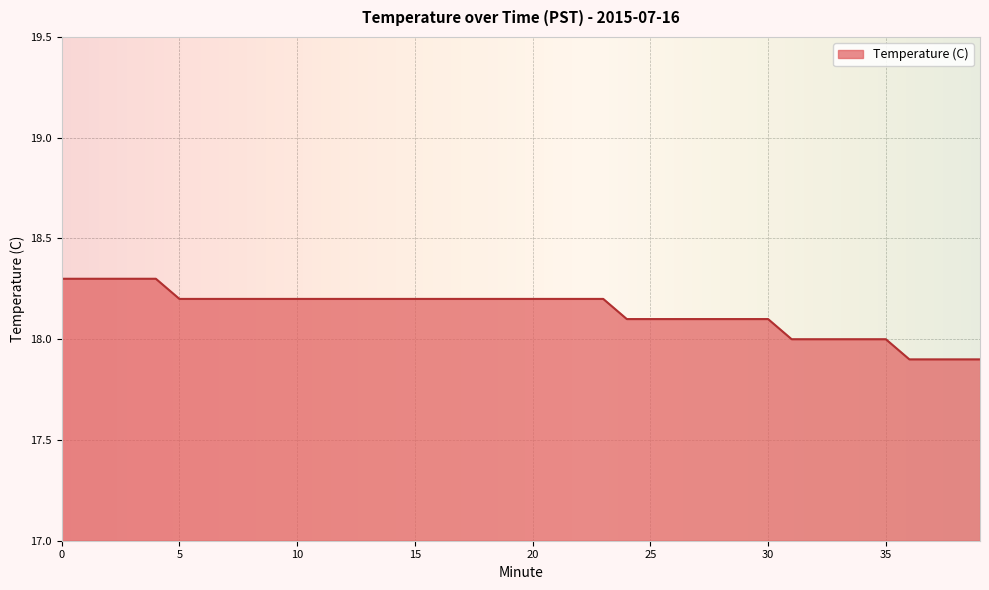

What is the minimum value shown in the chart?

17.9